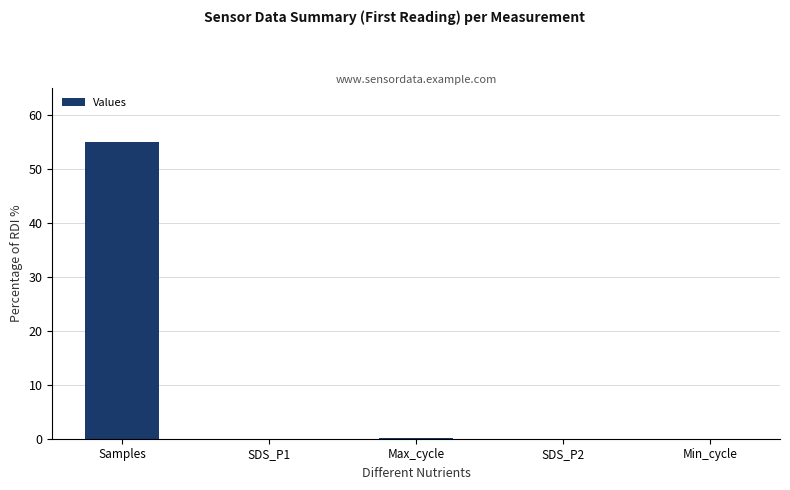

What is the maximum value shown in the chart?

55.0